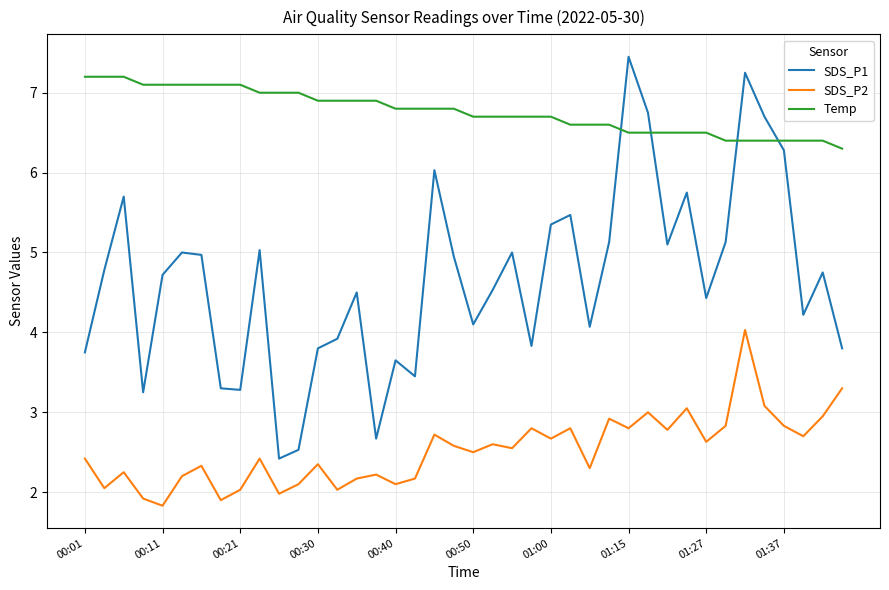

Which series has the largest range (max minus min)?

SDS_P1